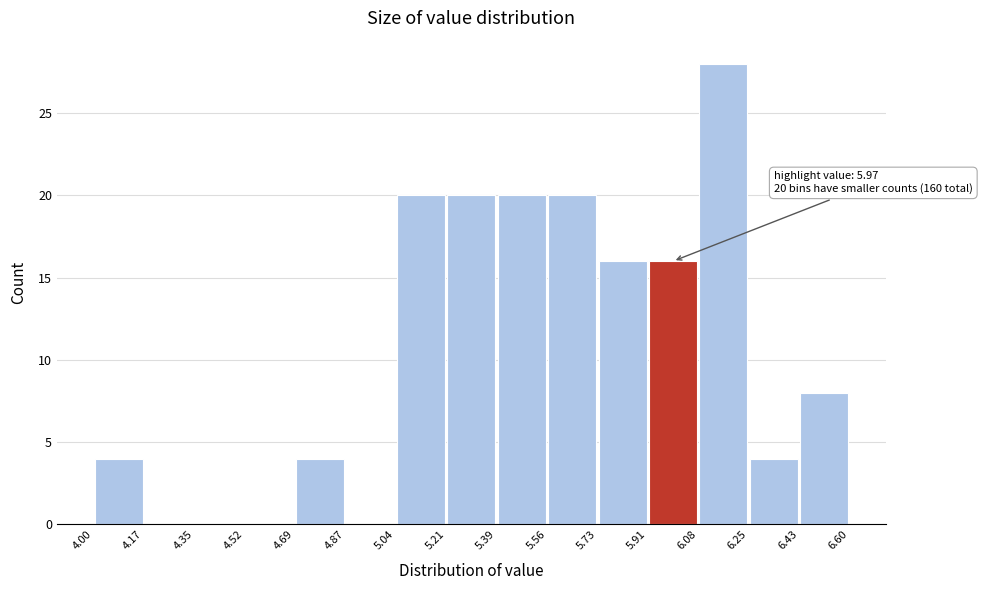

Over which range of the x-axis is the bar tallest?

6.08 to 6.25